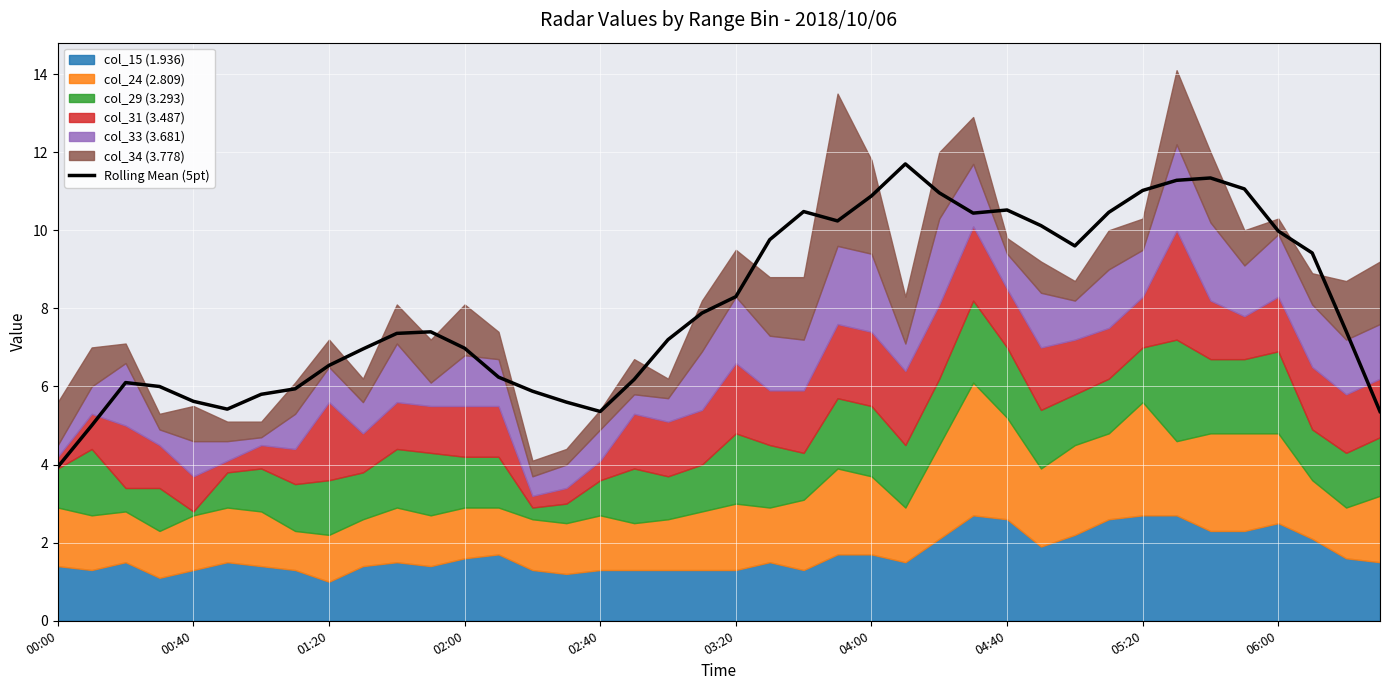

Is it true that the value at 23 is 10.2?

True